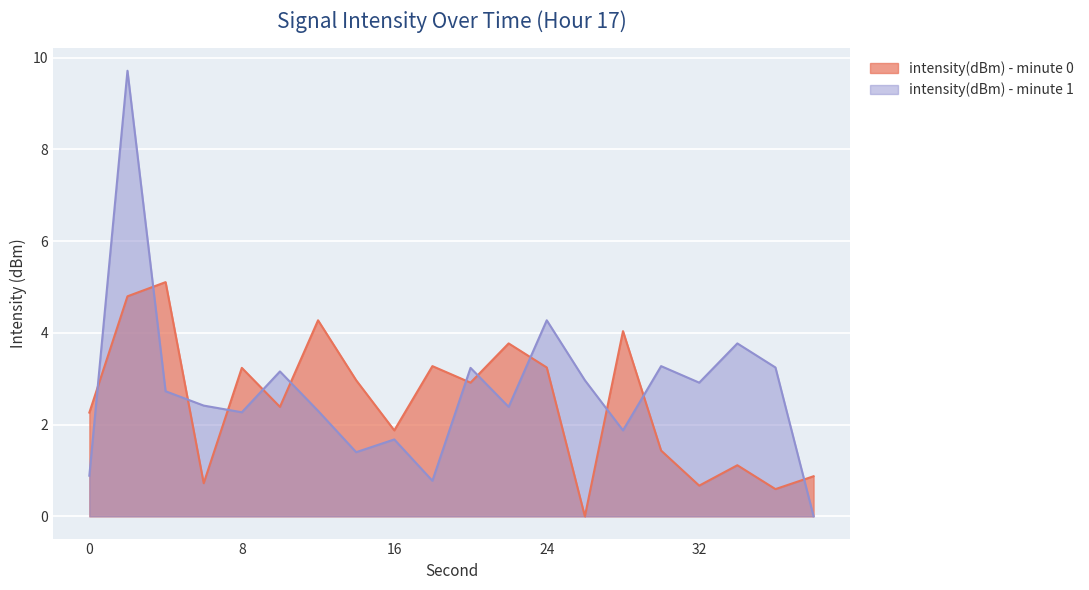

What value does the intensity(dBm) - minute 0 series have at 12?

4.3